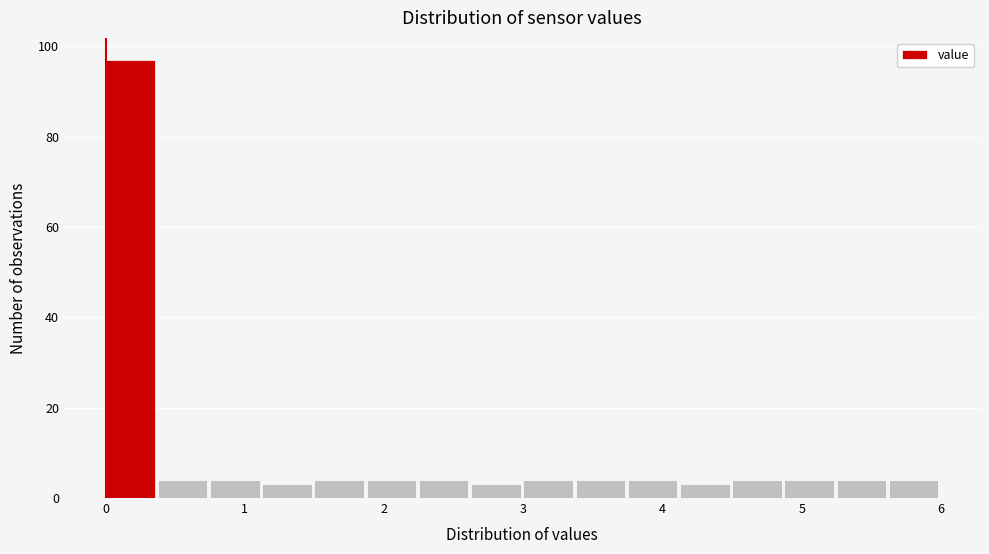

Read against the x-axis, roughly where is the centre of the tallest bar?

0.2